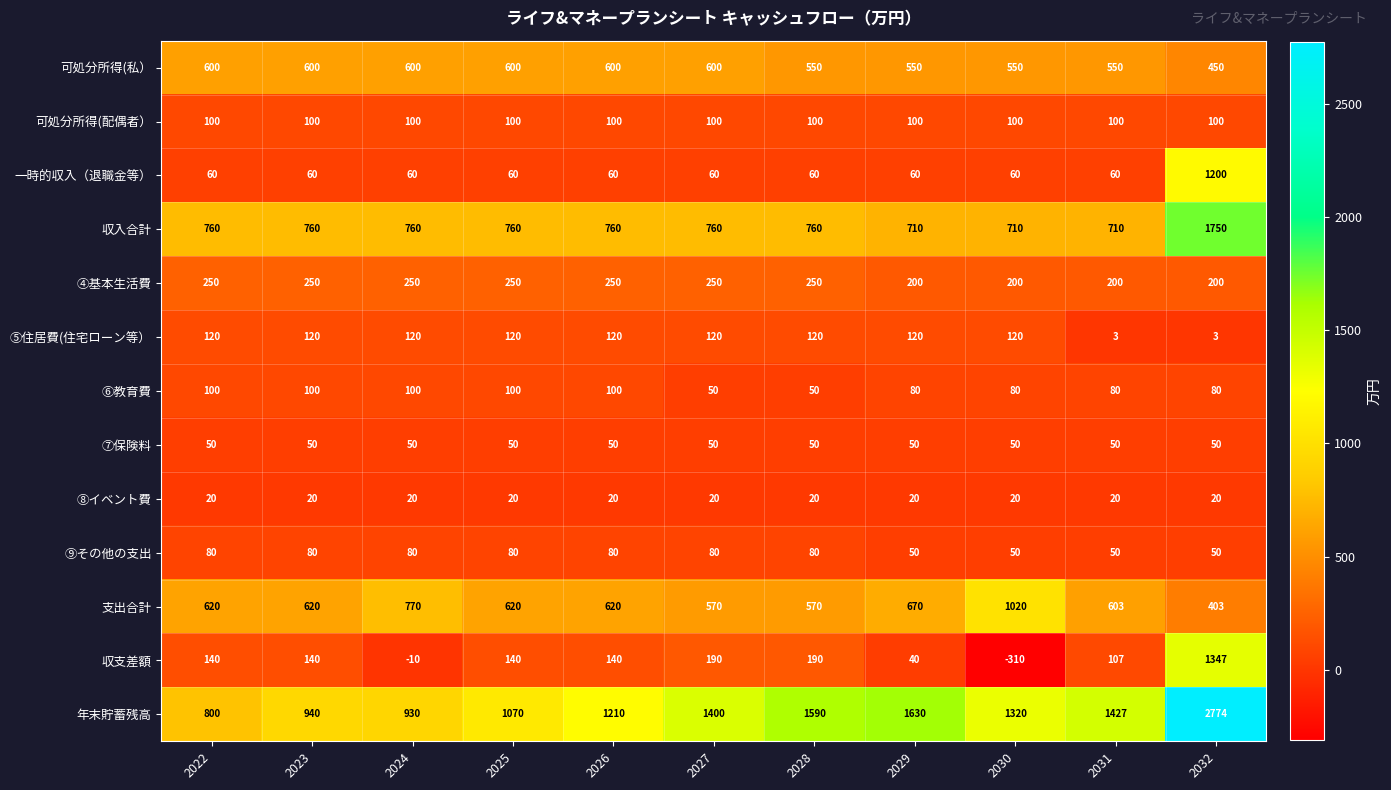

At which category does the chart reach its peak across all series?

2032